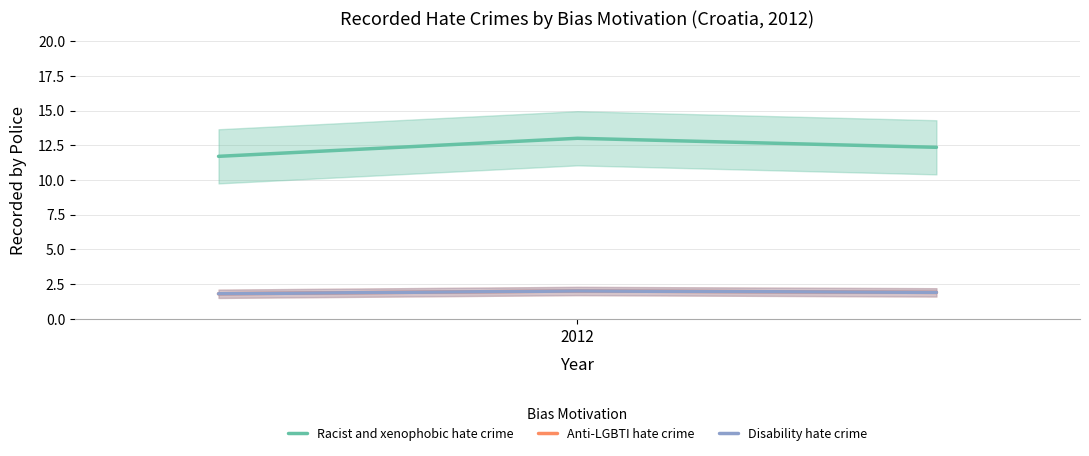

Which category has the lowest value in the Racist and xenophobic hate crime series?

2012